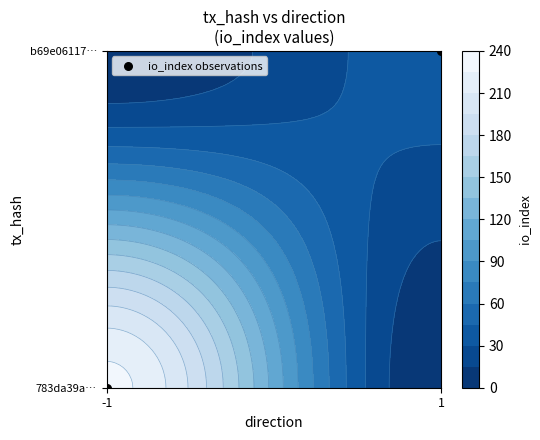

How many series are shown in this chart?

1